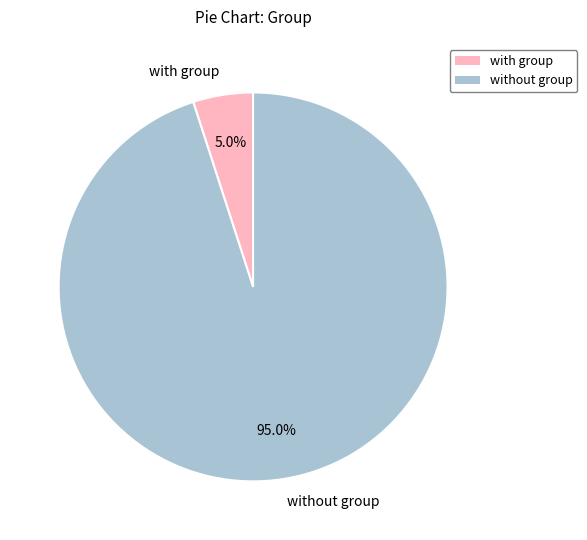

How many slices are in this pie chart?

2